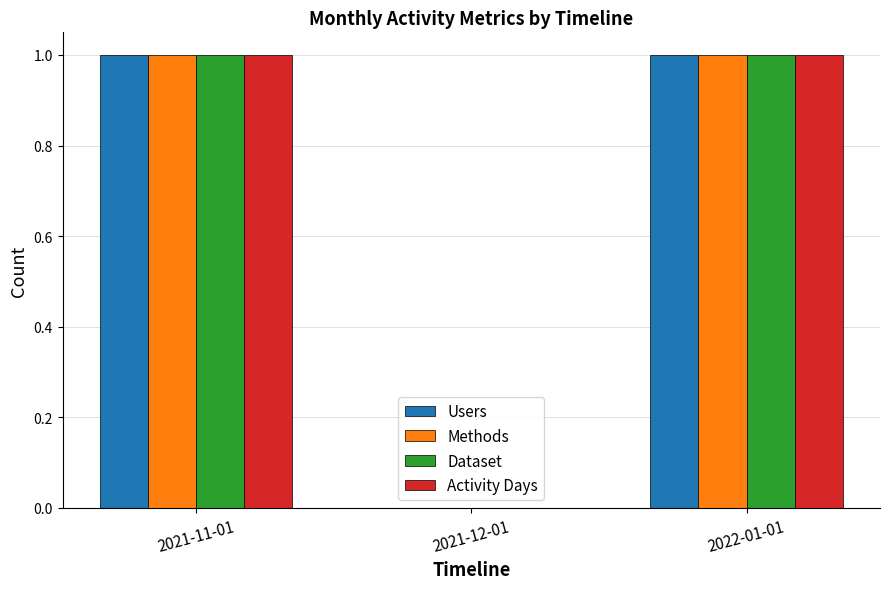

The value of Activity Days at 2022-01-01 is 1. True or false?

True